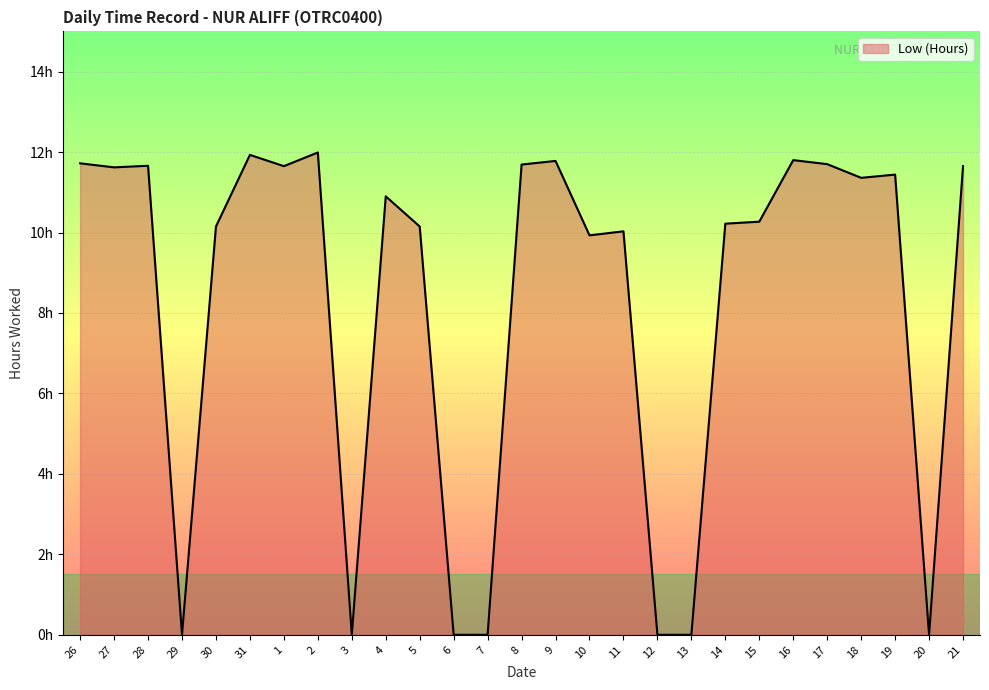

The chart shows a value of 3.5 at 8. True or false?

False